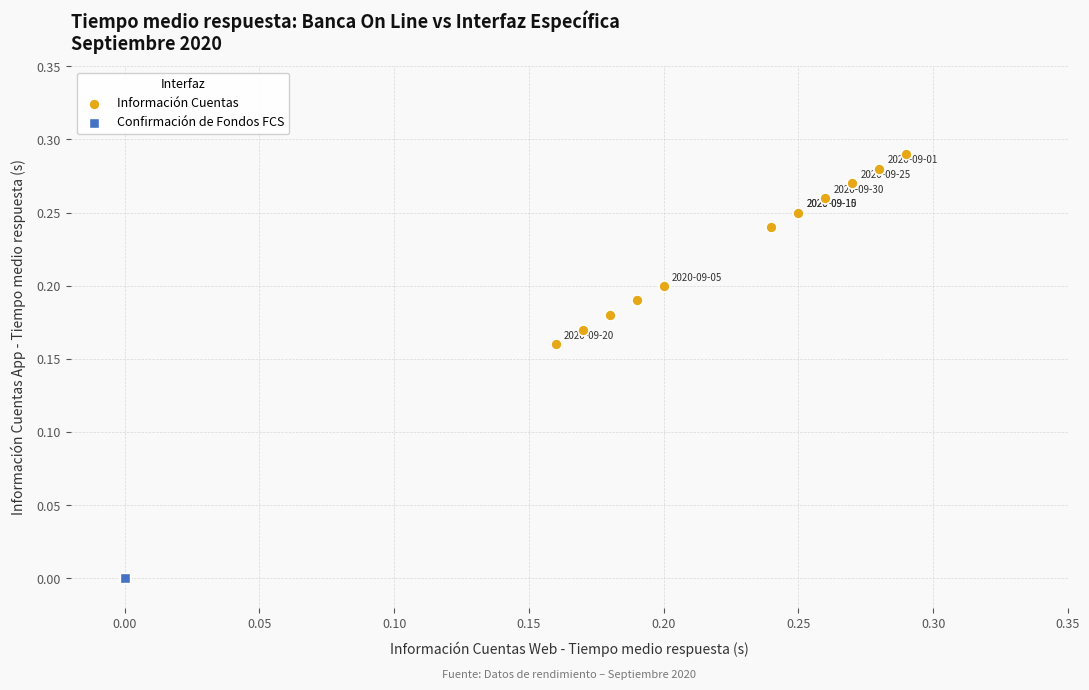

Which series reaches the maximum Y coordinate?

Información Cuentas